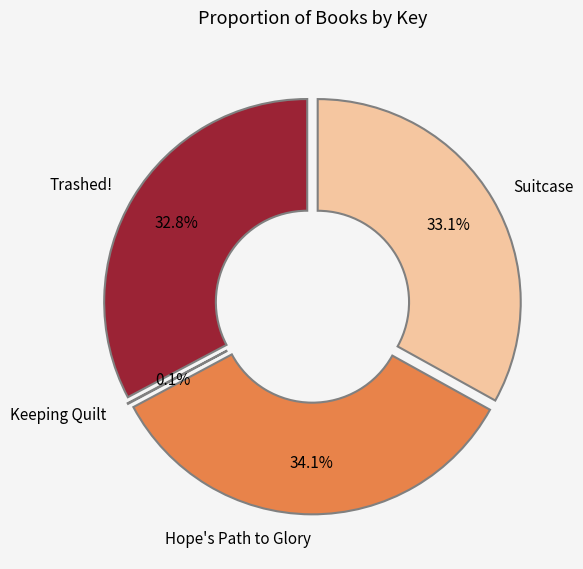

Between Trashed! and Hope's Path to Glory, which is larger?

Hope's Path to Glory